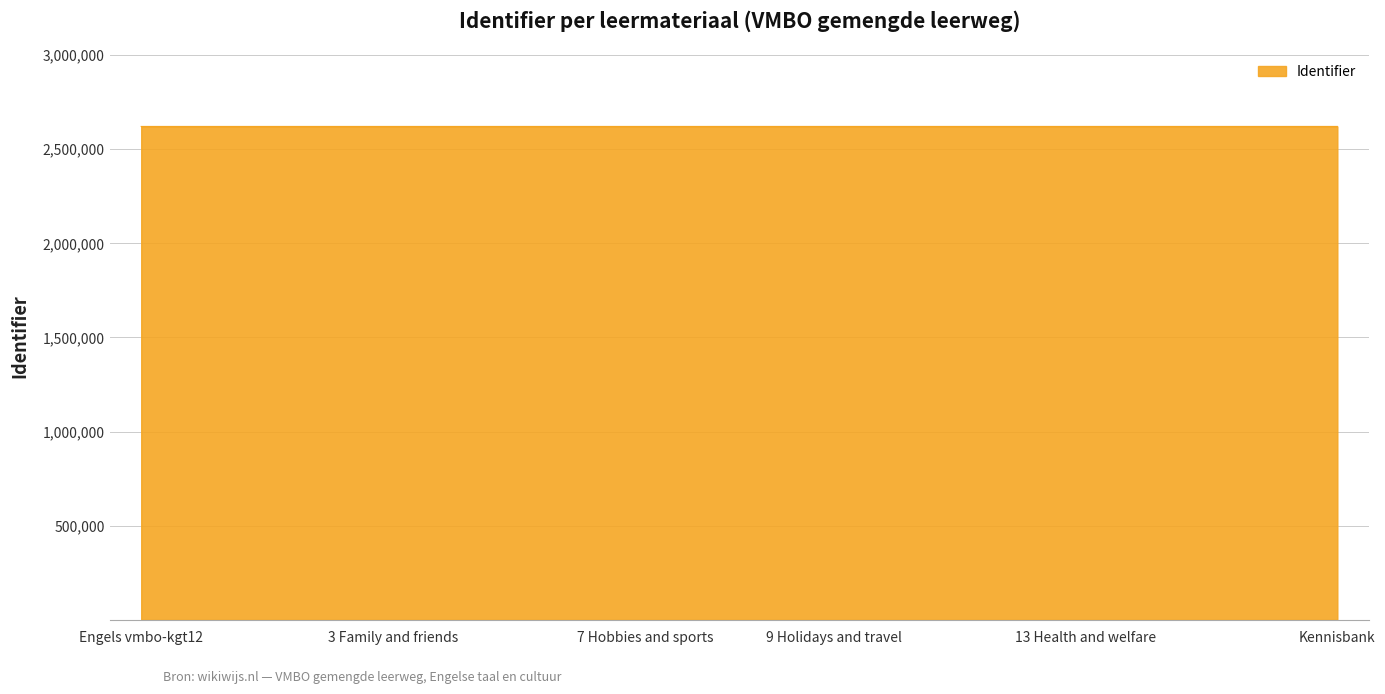

What is the smallest value displayed?

2620723